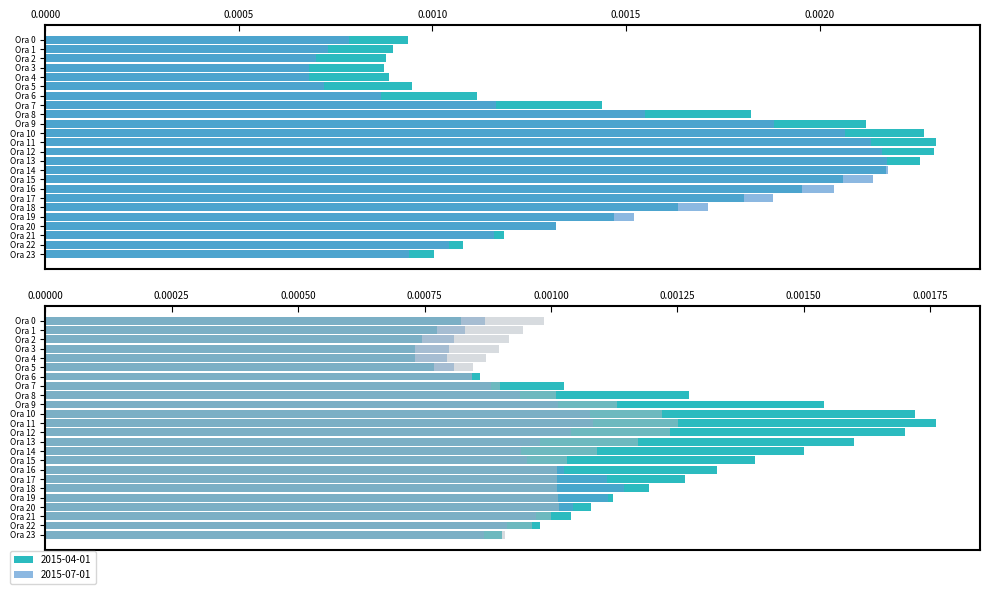

How many bars are there in total?

120